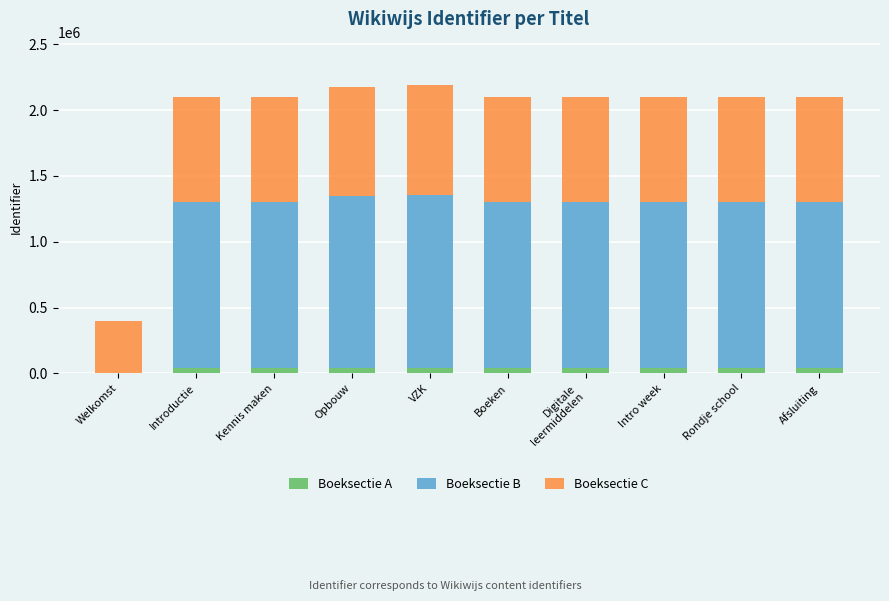

What is the sum of all Boeksectie A values?

380918.7